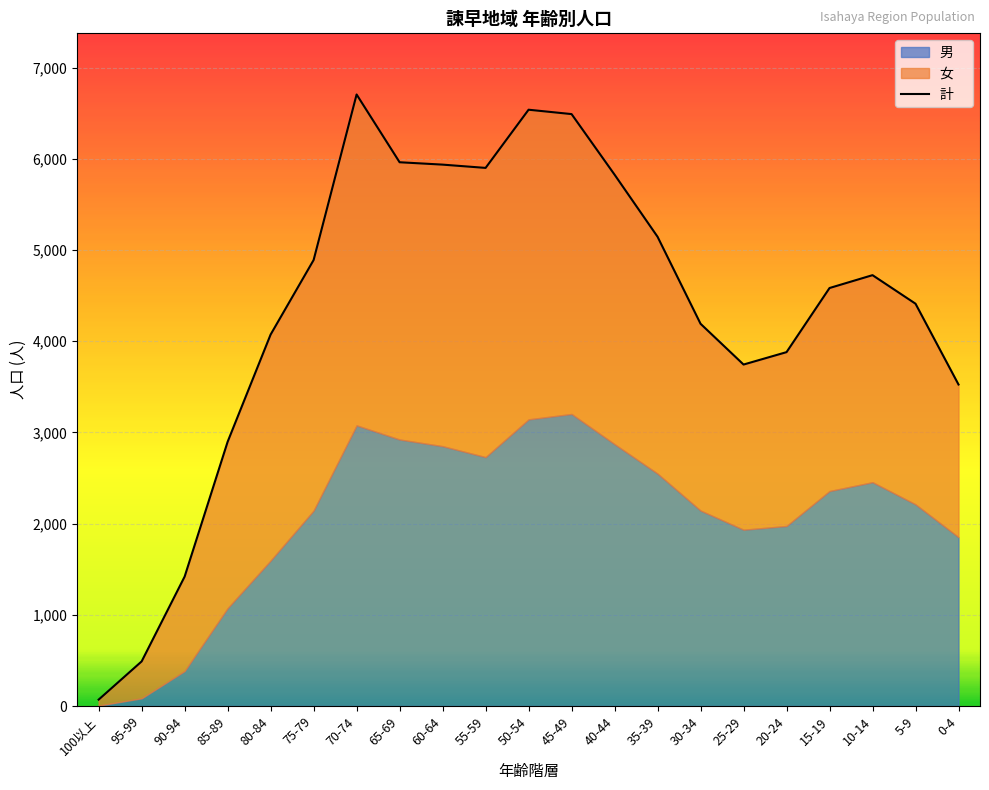

Where is the first local maximum?

70-74